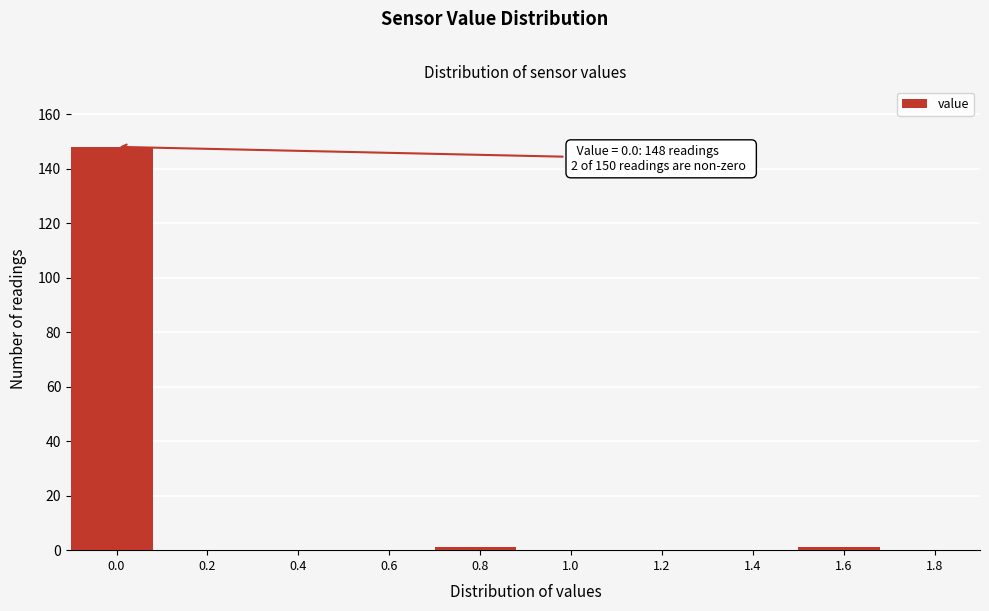

Reading left to right, list all the values displayed in this chart.

0.0=148	0.2=0	0.4=0	0.6=0	0.8=1	1.0=0	1.2=0	1.4=0	1.6=1	1.8=0